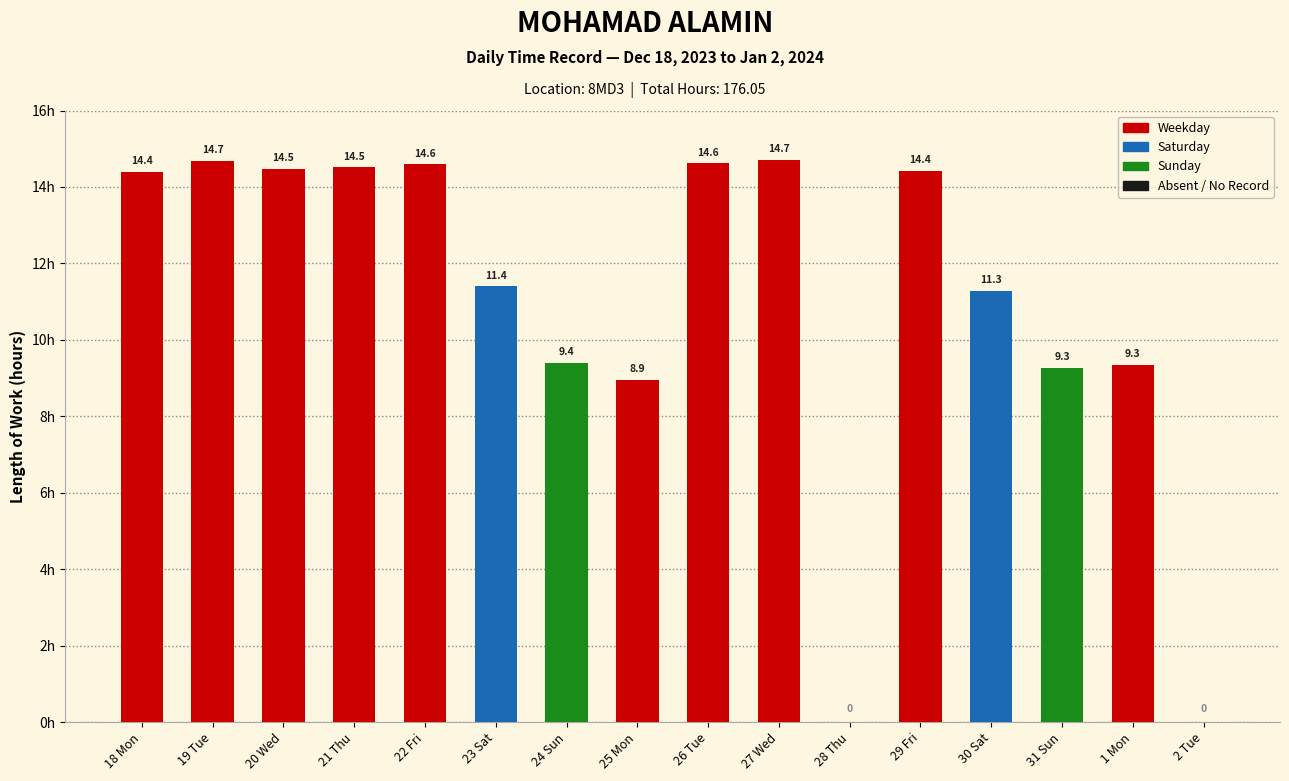

What is the difference between the values at 18 Mon and 26 Tue?

0.2